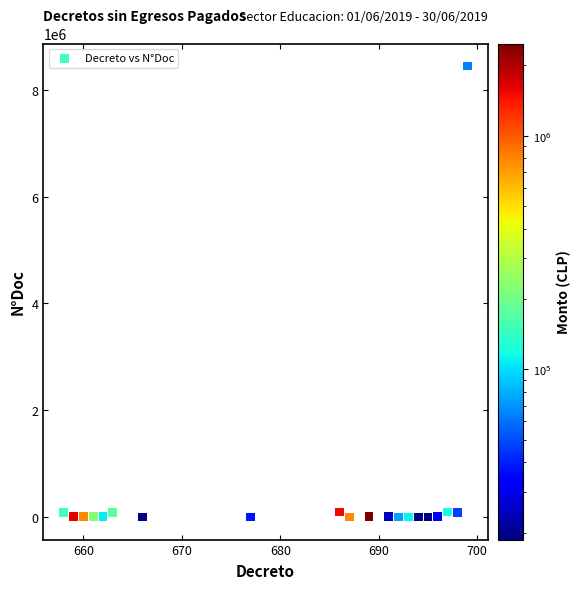

What is the range of Y values (max minus min)?

8445608